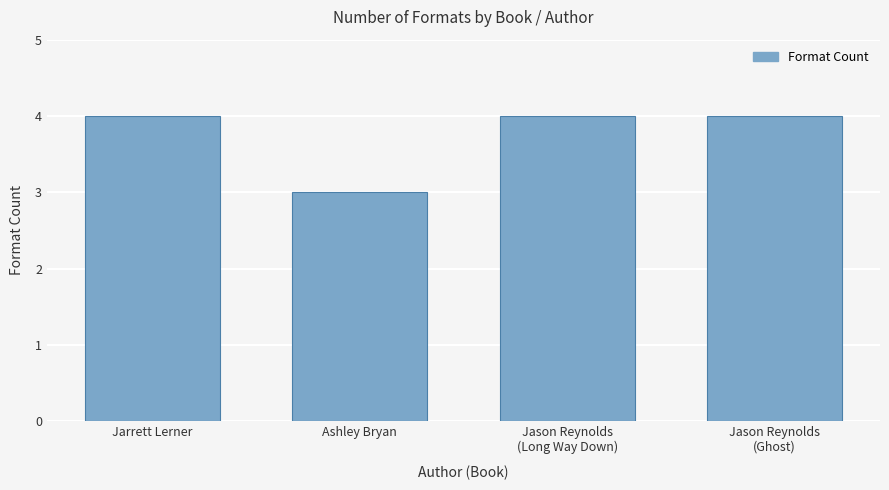

What is the change in value from Ashley Bryan to Jason Reynolds
(Long Way Down)?

+1